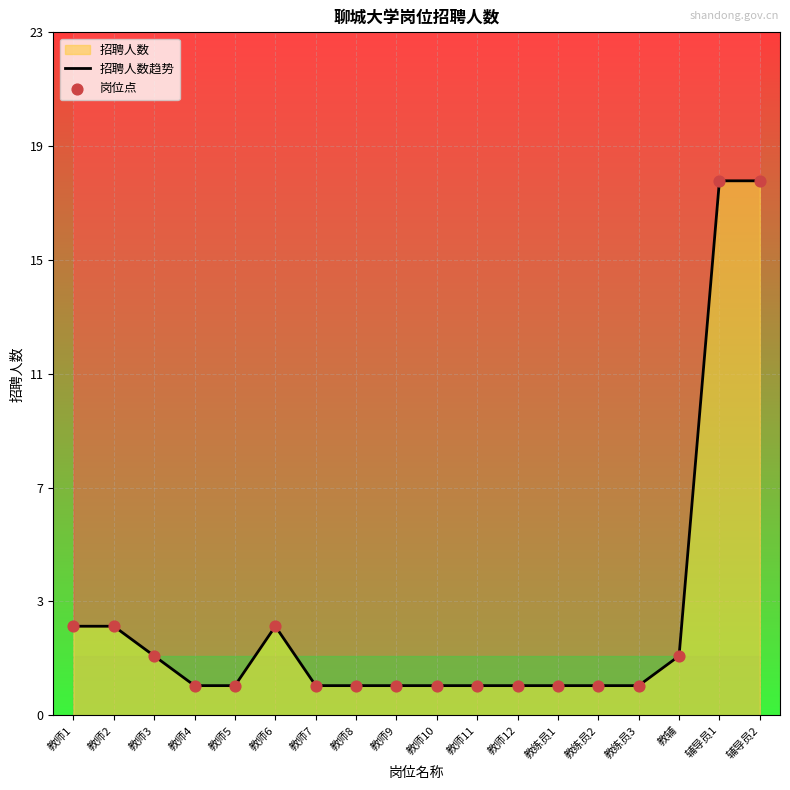

What are all the series names shown in the legend?

招聘人数趋势, 岗位点